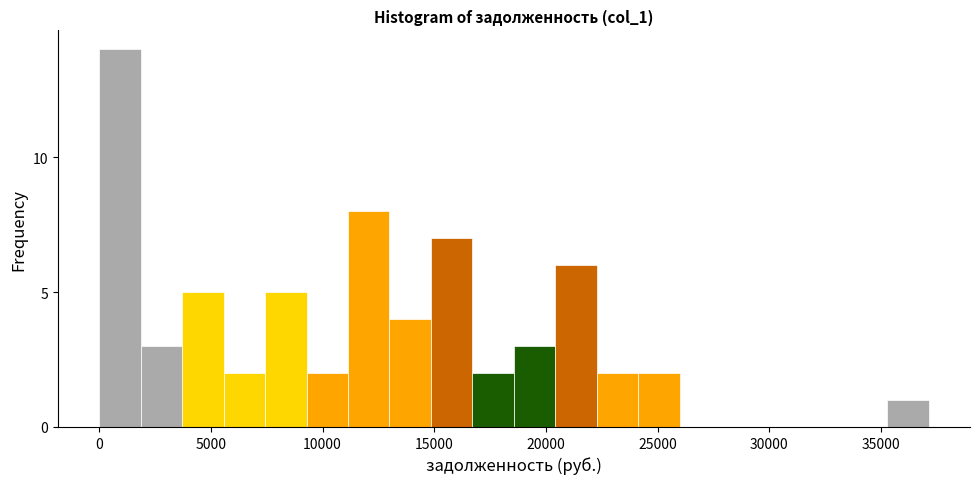

Around what value on the x-axis is the tallest bar? Give the approximate position of its centre, as read against the axis.

1000